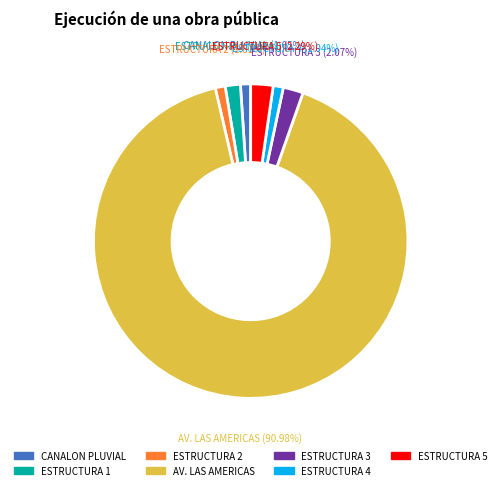

Does ESTRUCTURA 2 represent more than half of the total?

No